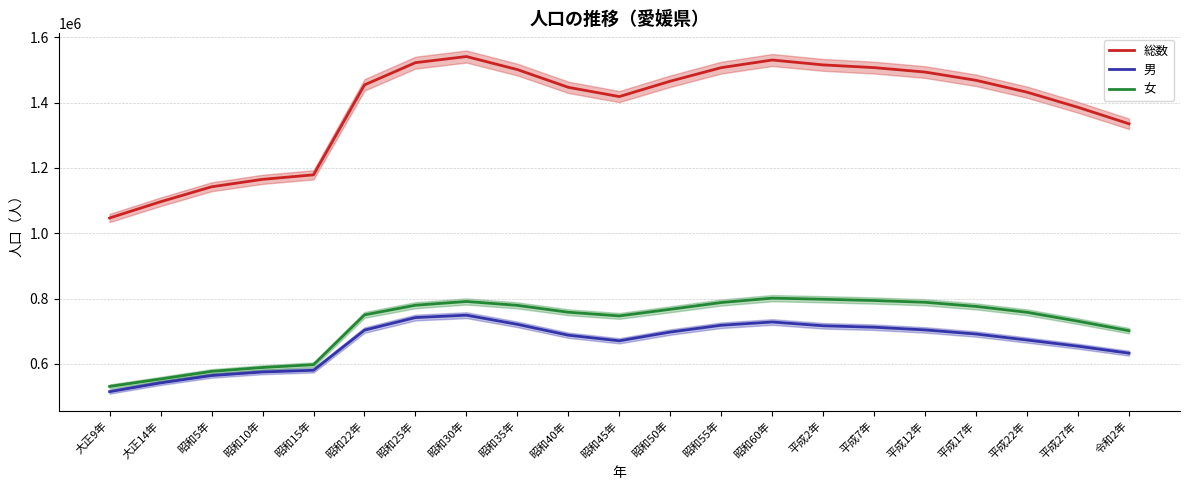

Which series has the widest spread of values?

総数